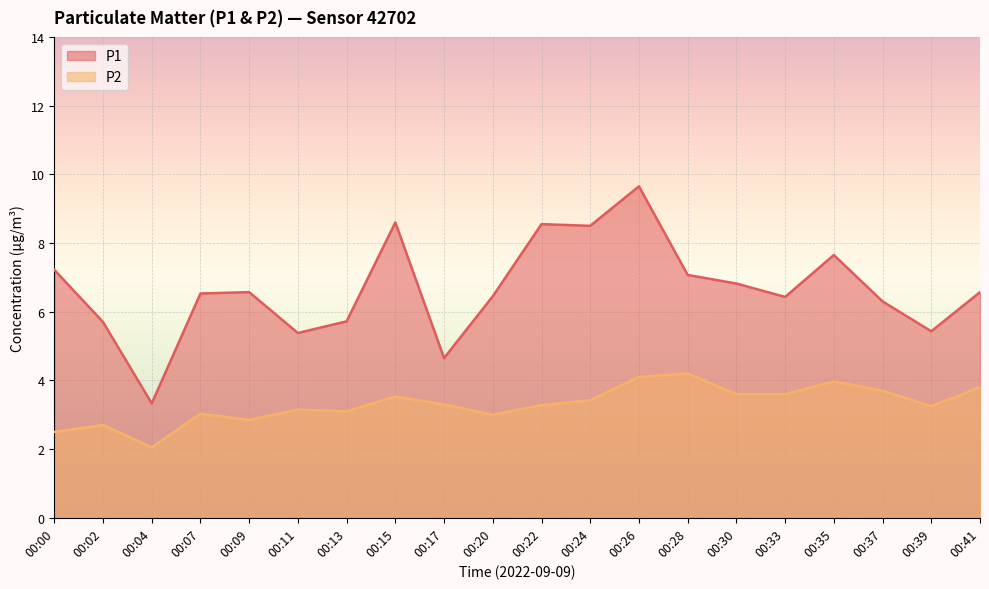

Count the number of categories in the chart.

20